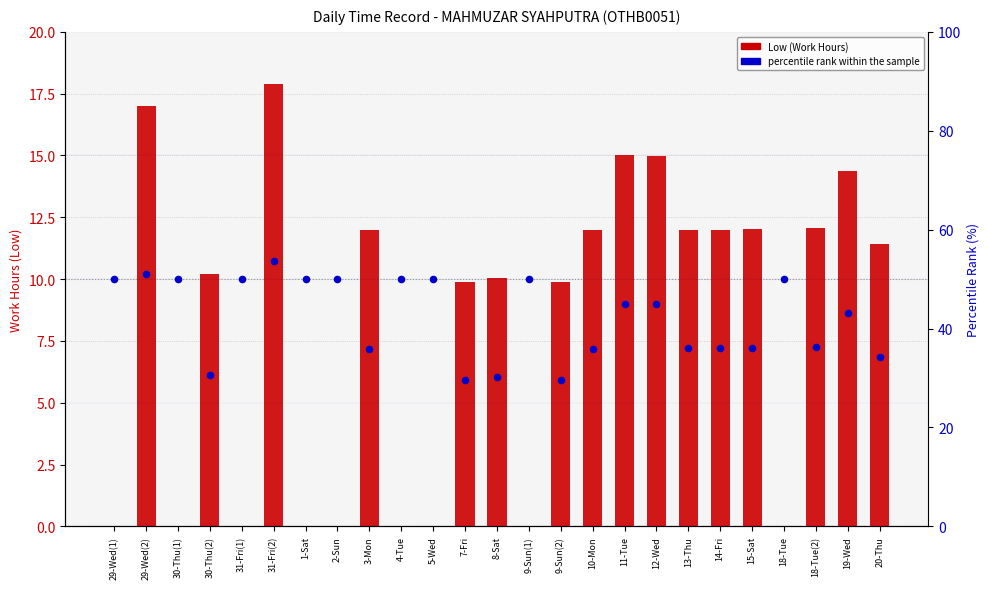

Which series has the largest total across all categories?

percentile rank within the sample